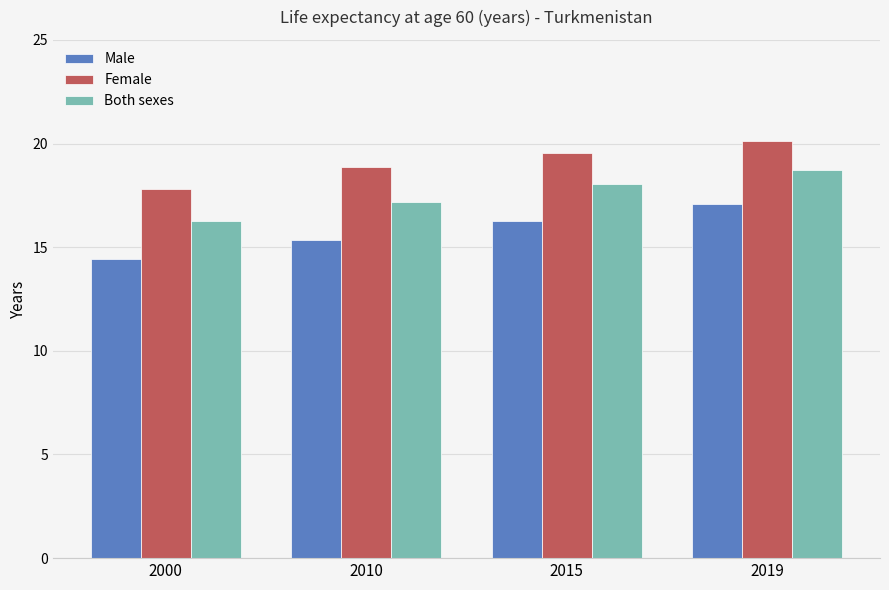

Where does the Male series first go above 16?

2015